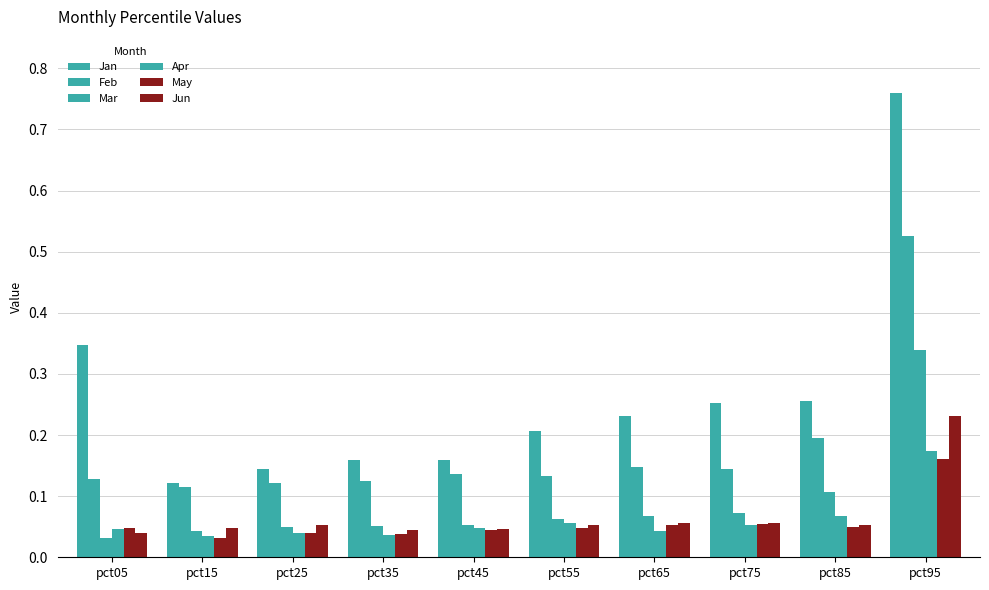

Which series changed the most between pct25 and pct95?

Jan